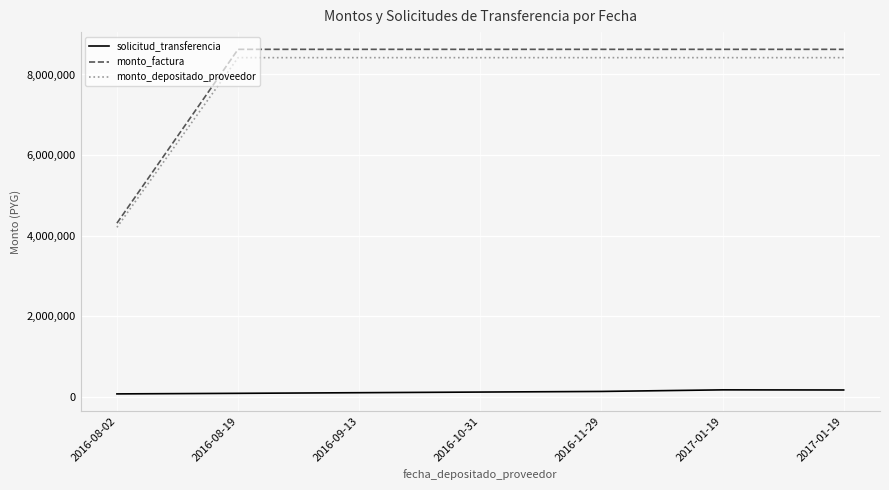

What are all the series names shown in the legend?

solicitud_transferencia, monto_factura, monto_depositado_proveedor